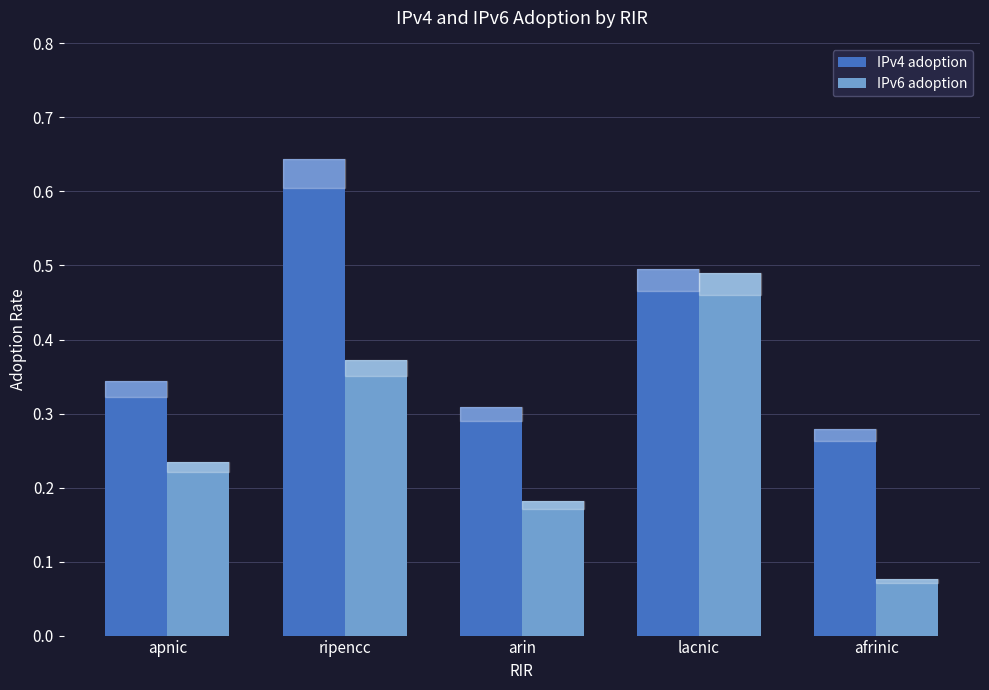

The IPv4 adoption series shows 0.8 at lacnic. True or false?

False